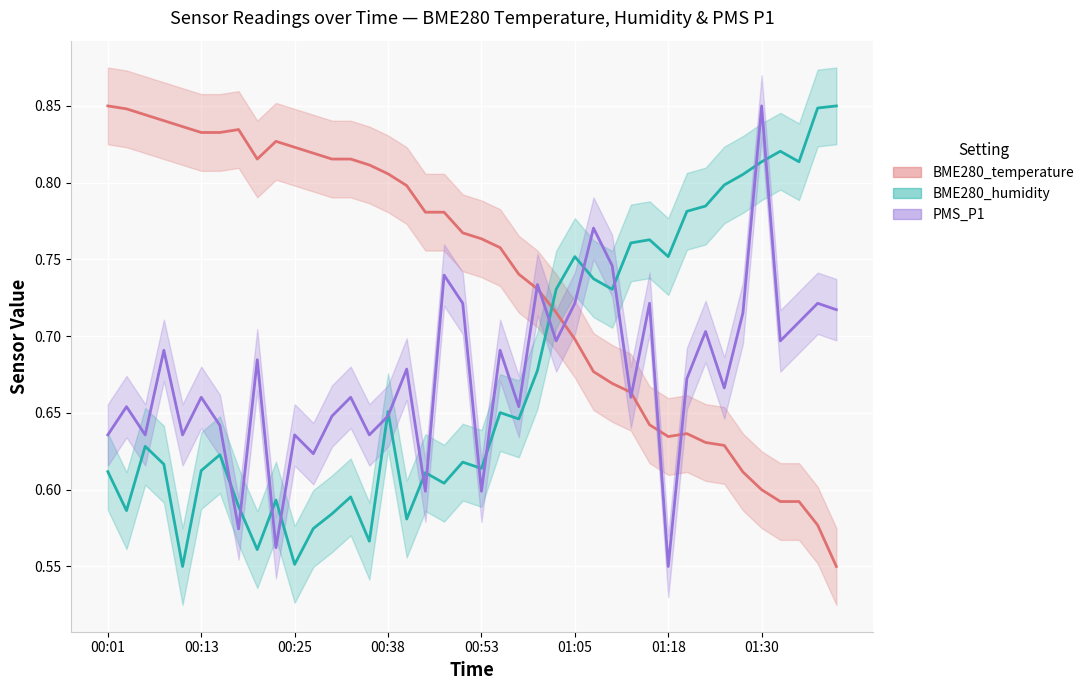

What are all the series names shown in the legend?

BME280_temperature, BME280_humidity, PMS_P1